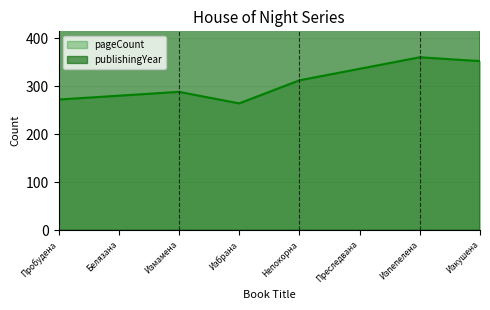

Which series has the widest spread of values?

pageCount